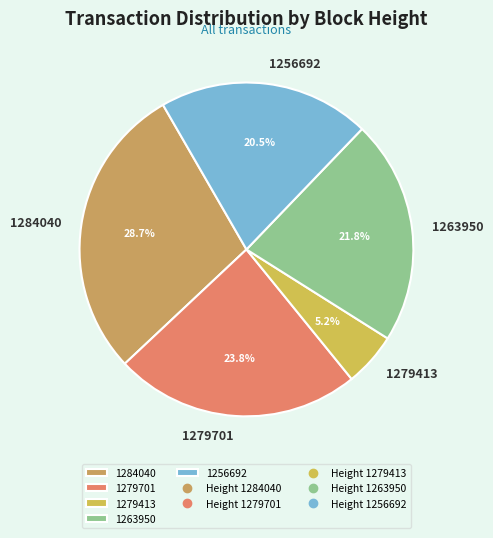

To the nearest percent, what portion does 1279701 represent?

24%